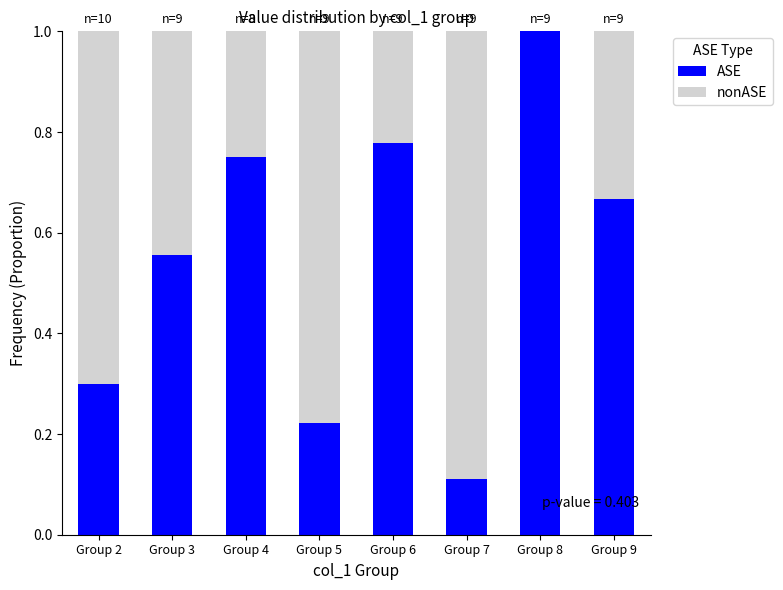

Are the bars horizontal?

No